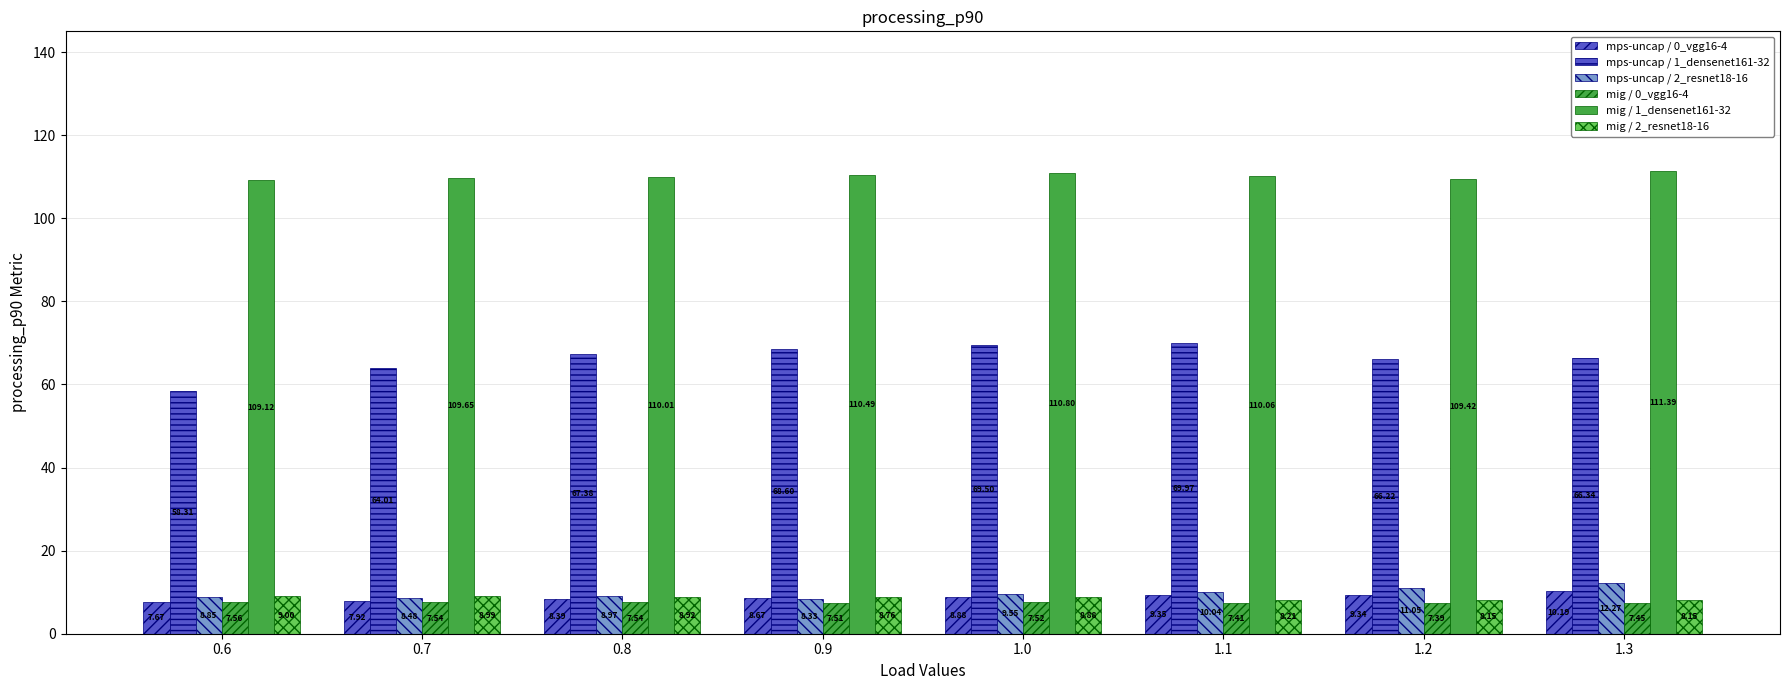

At which category does the chart reach its peak across all series?

1.3